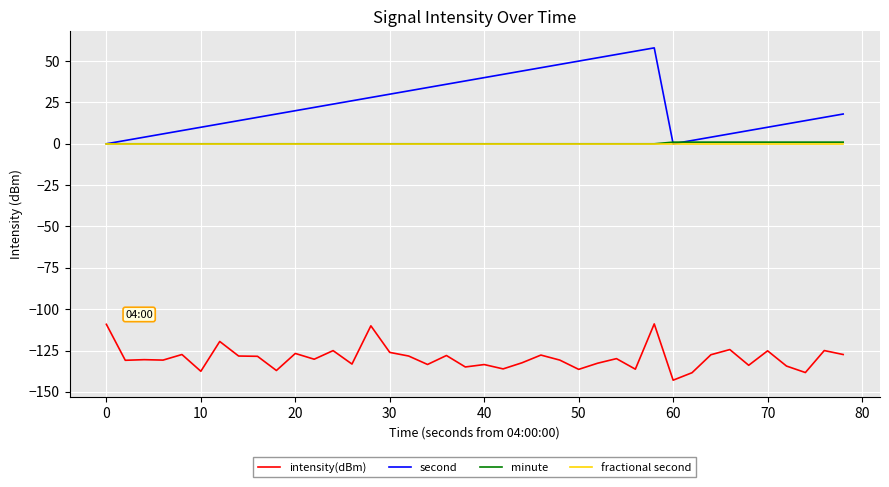

What is the lowest value of the intensity(dBm) series?

-142.9